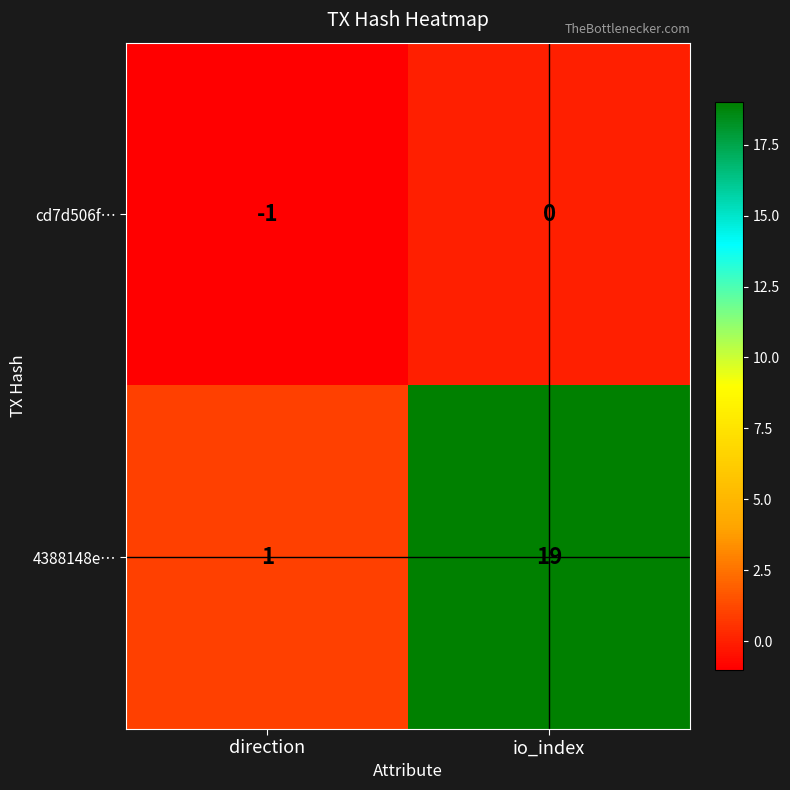

What is the greatest value displayed?

19